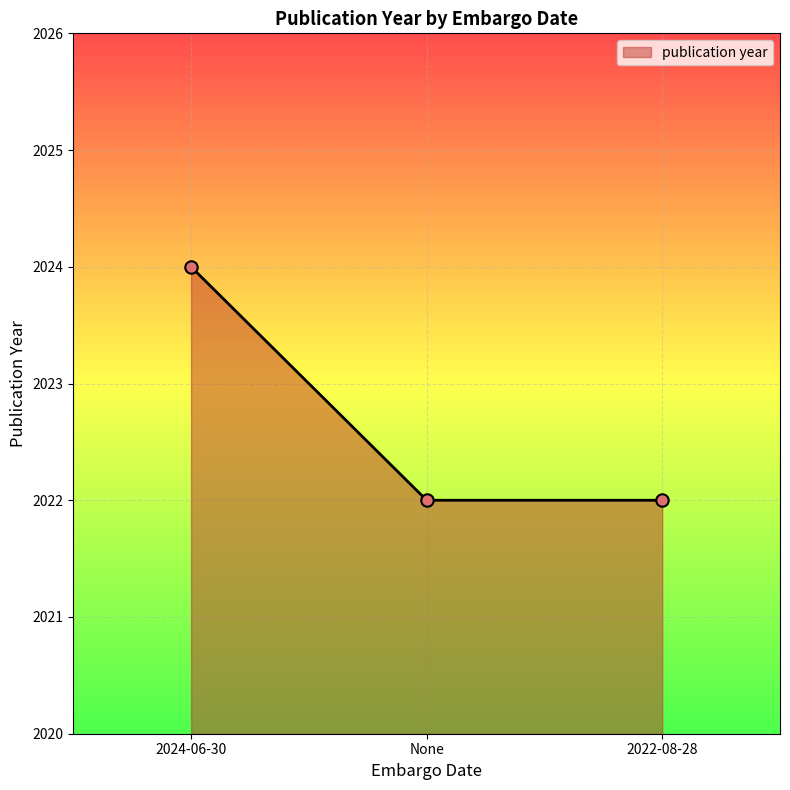

What is the ratio of the value at 2024-06-30 to the value at 2022-08-28?

1.0